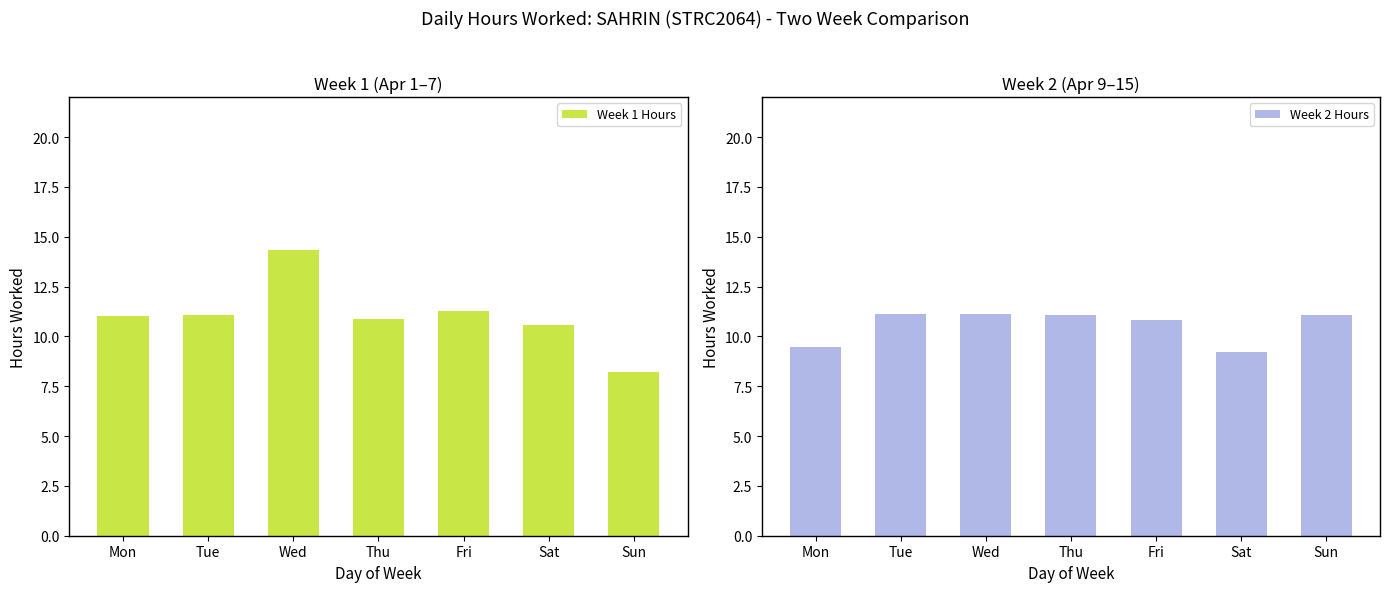

What is the difference between the second highest and minimum values in the Week 2 Hours series?

1.9